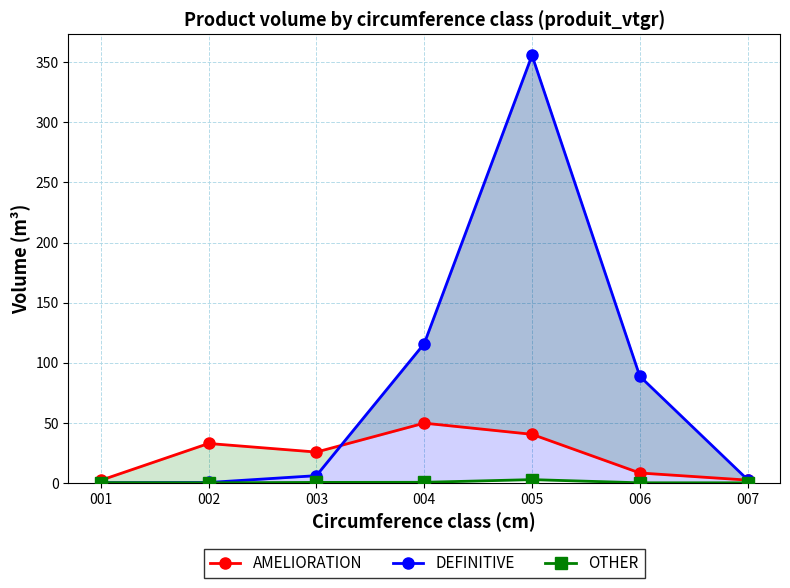

What is the difference between the maximum and minimum values in the OTHER series?

2.6